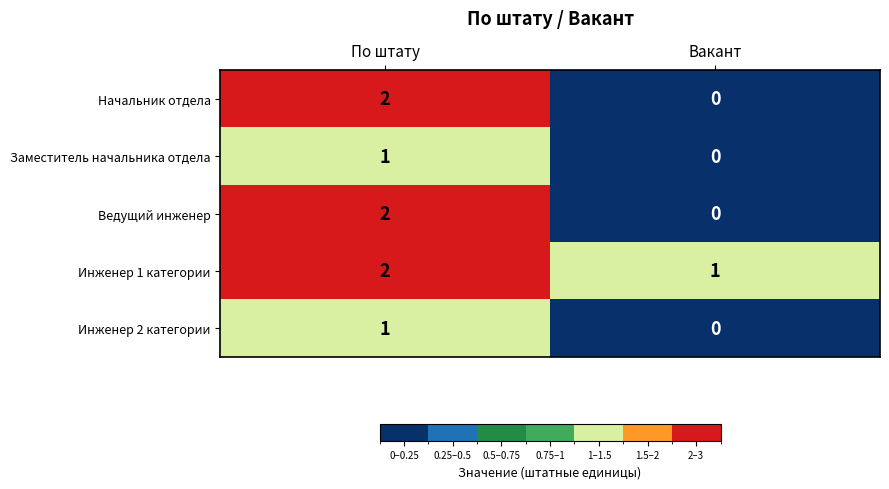

What is the sum of the Инженер 1 категории values at По штату and Вакант?

3